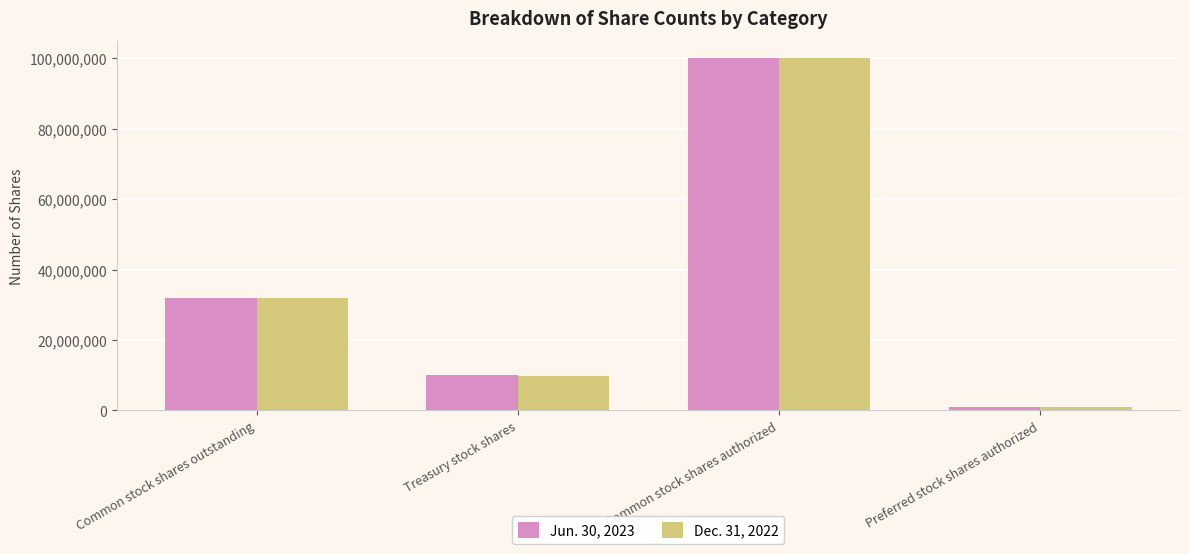

Which series changed the most between Common stock shares outstanding and Preferred stock shares authorized?

Jun. 30, 2023